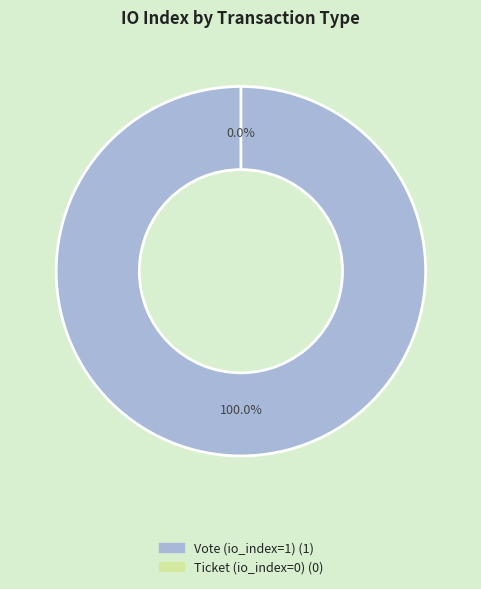

To the nearest percent, what is the difference between the Ticket (io_index=0) and Vote (io_index=1) slice percentages?

100%